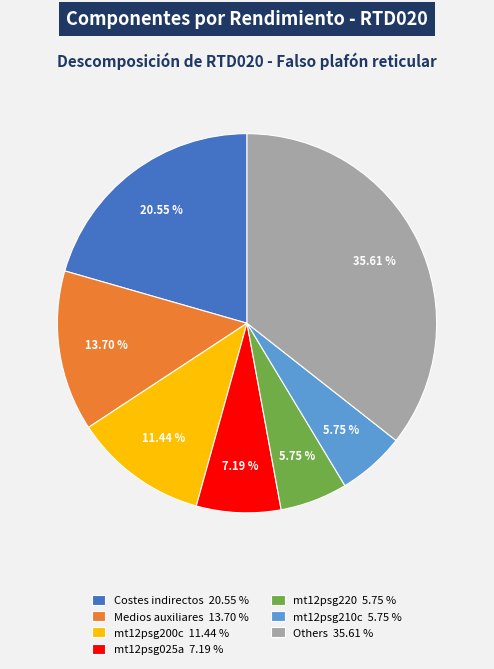

Do Medios auxiliares 13.70 % and mt12psg025a 7.19 % together represent more than half of the pie?

No